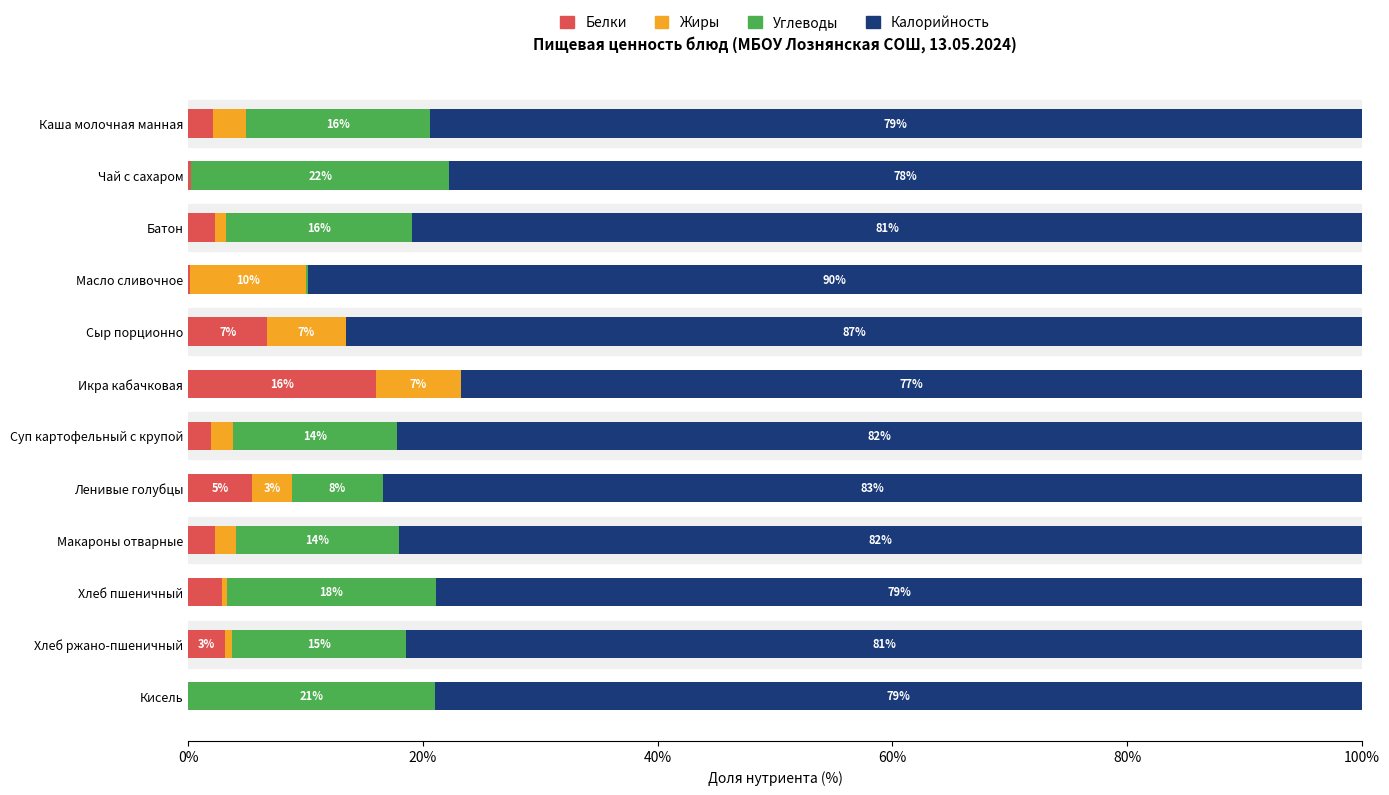

True or false: Белки has a value of 28.4 at Икра кабачковая.

False